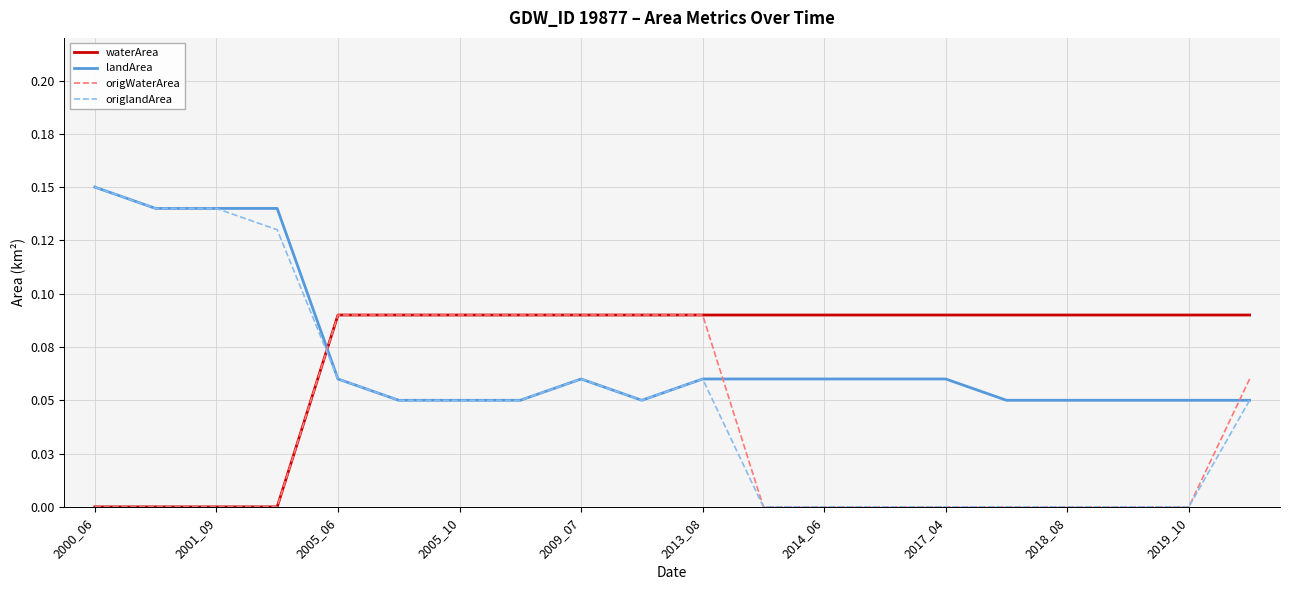

What are all the series names shown in the legend?

waterArea, landArea, origWaterArea, origlandArea